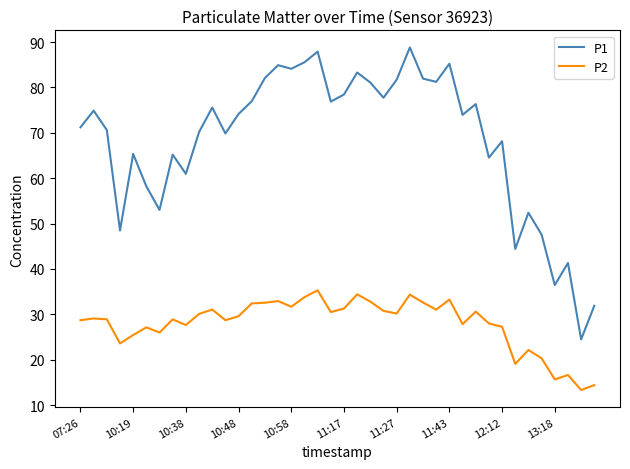

Which series has the largest total across all categories?

P1